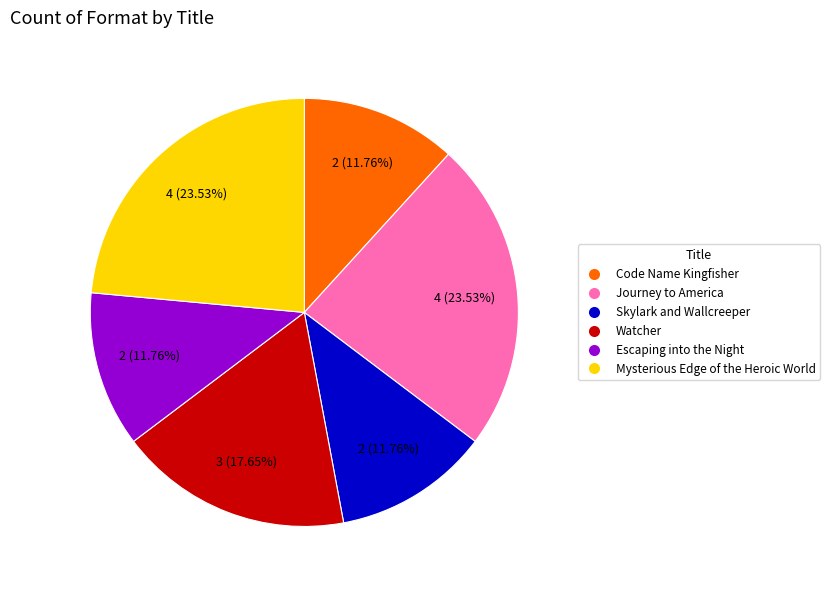

To the nearest percent, what percentage of the pie is Escaping into the Night?

12%